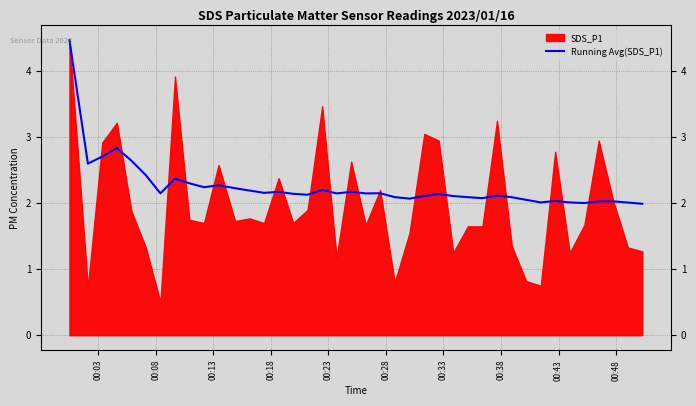

What is the difference between the maximum and minimum values?

2.5